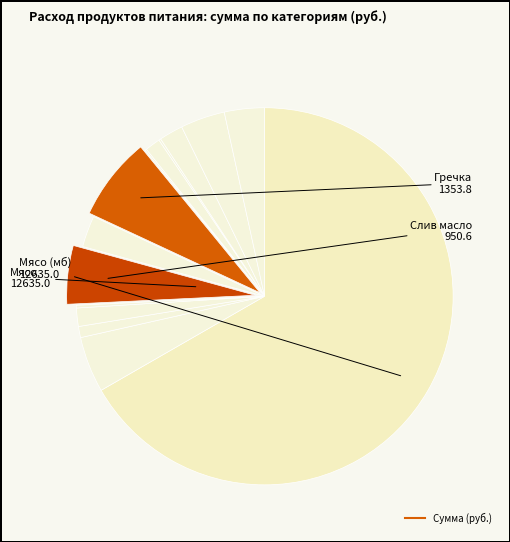

Rank the categories by value from lowest to highest.

мука, лук, соль, чай, раст масло, сахар, морковь, молоко, сметана, картофель, хлеб 0.7гр, слив масло, гречка, мясо